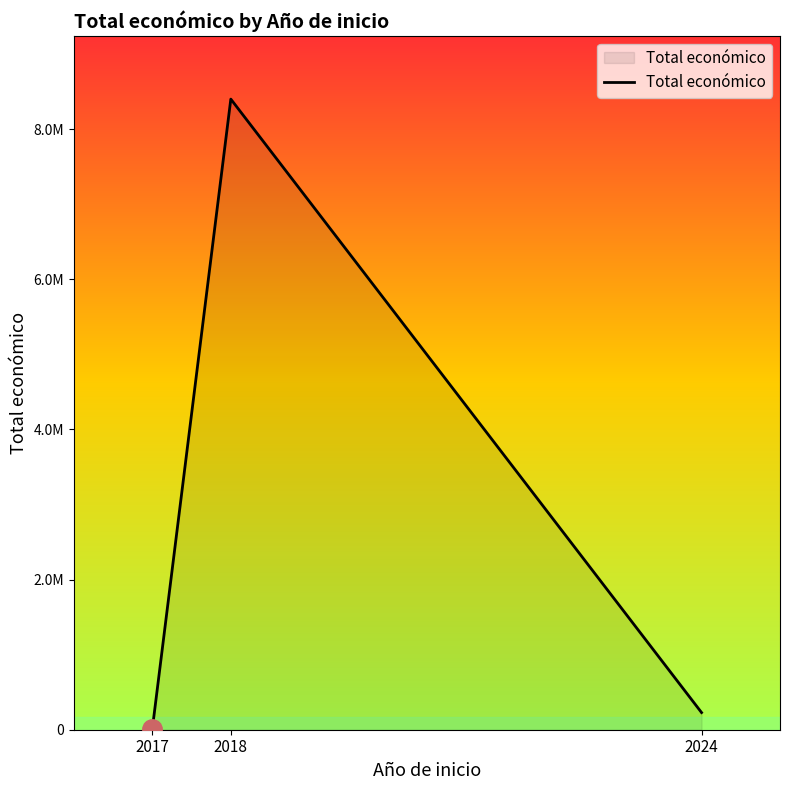

Which label corresponds to the smallest value in the chart?

2017